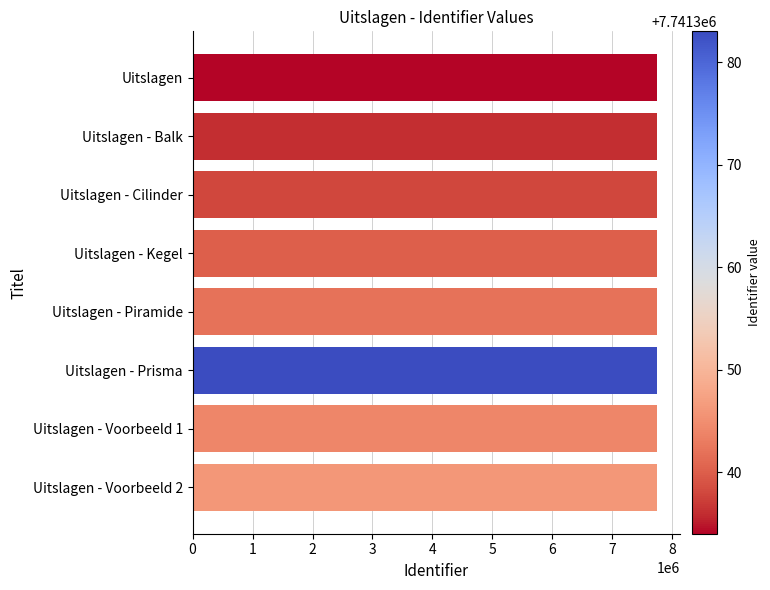

True or false: the data shows 3577763 at Uitslagen - Piramide.

False